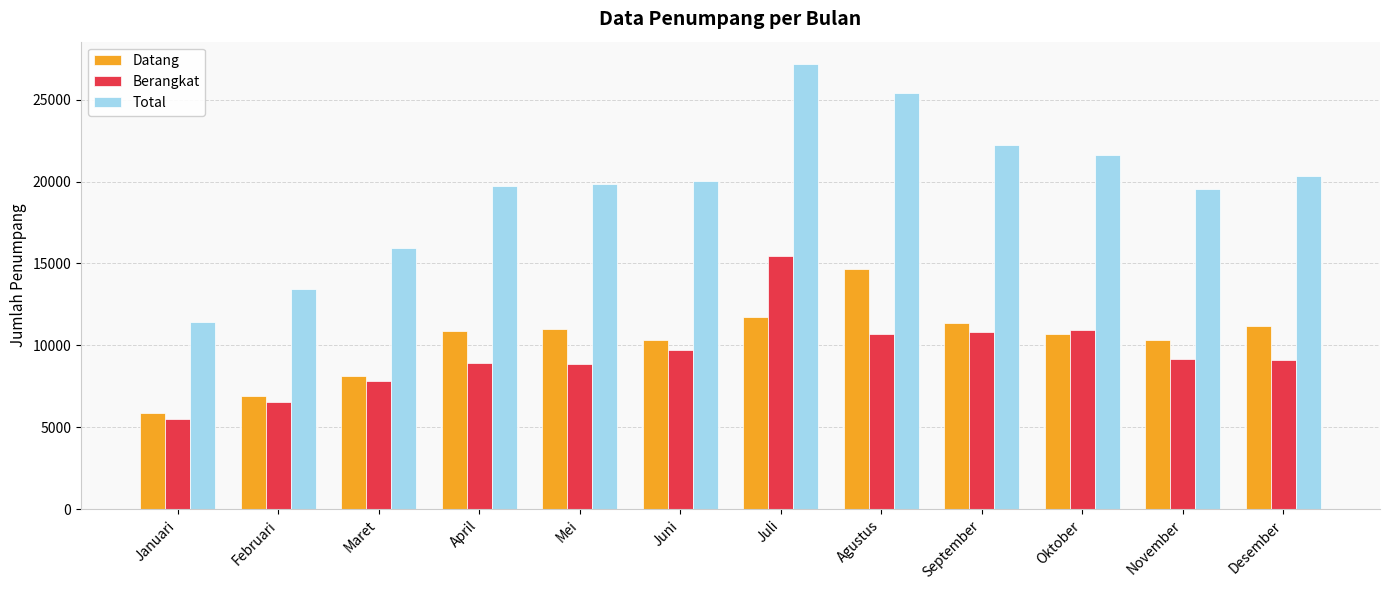

What is the sum of all Datang values?

123100